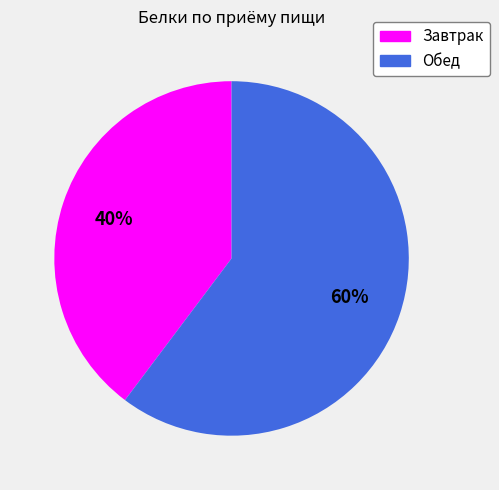

What percentage is the Завтрак slice, to the nearest percent?

40%